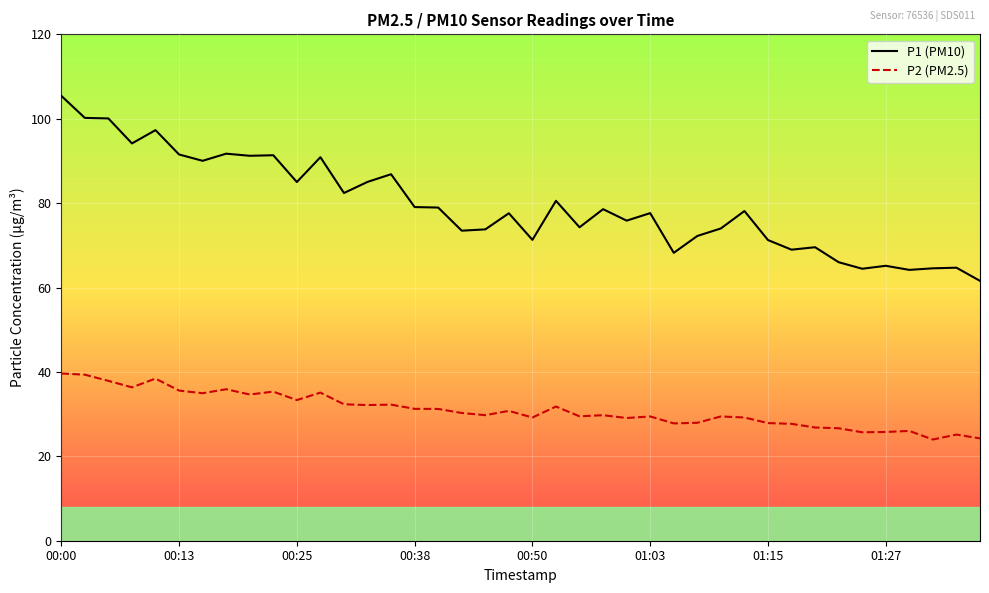

True or false: P1 (PM10) and P2 (PM2.5) intersect in this chart.

False